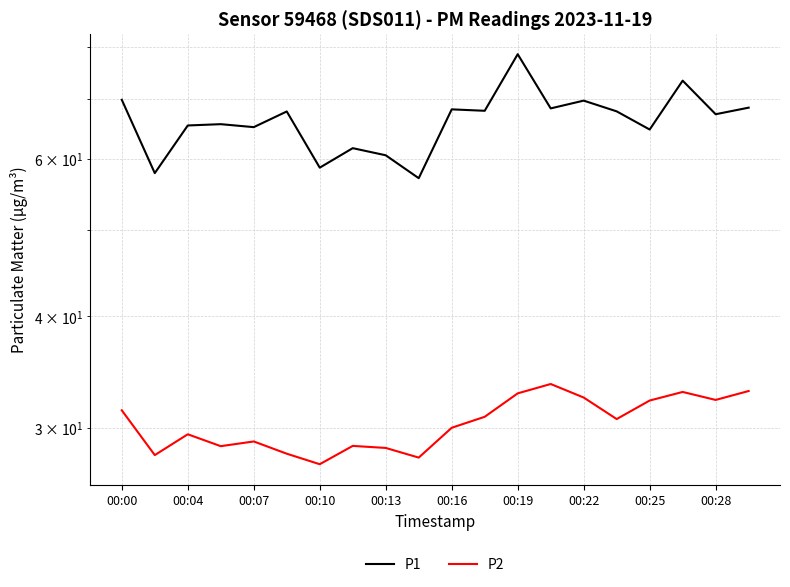

What is the difference between the highest and lowest values at 00:28?

35.0